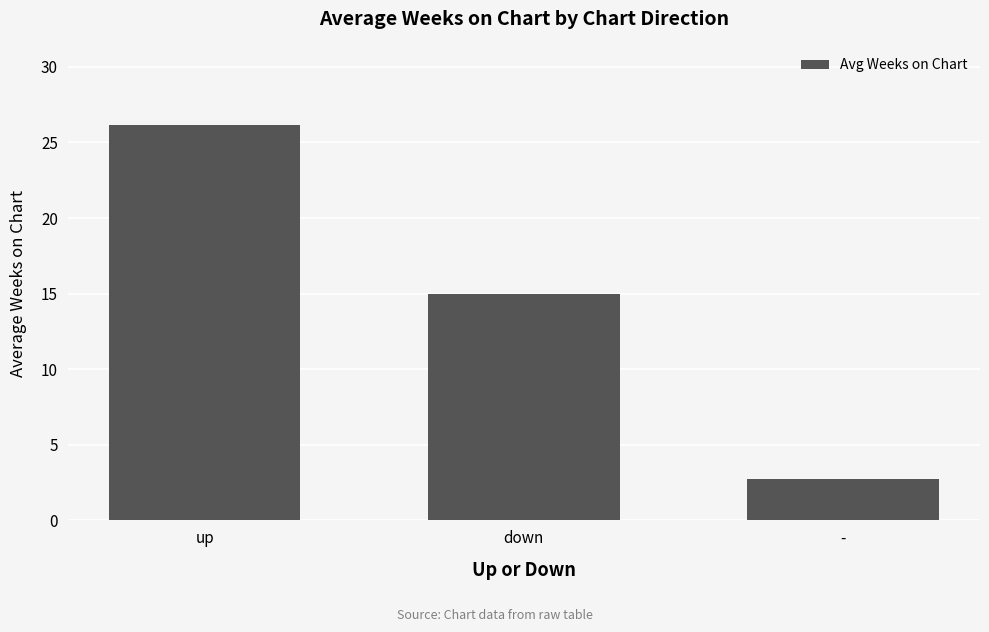

What is the difference between the maximum and minimum values?

23.4